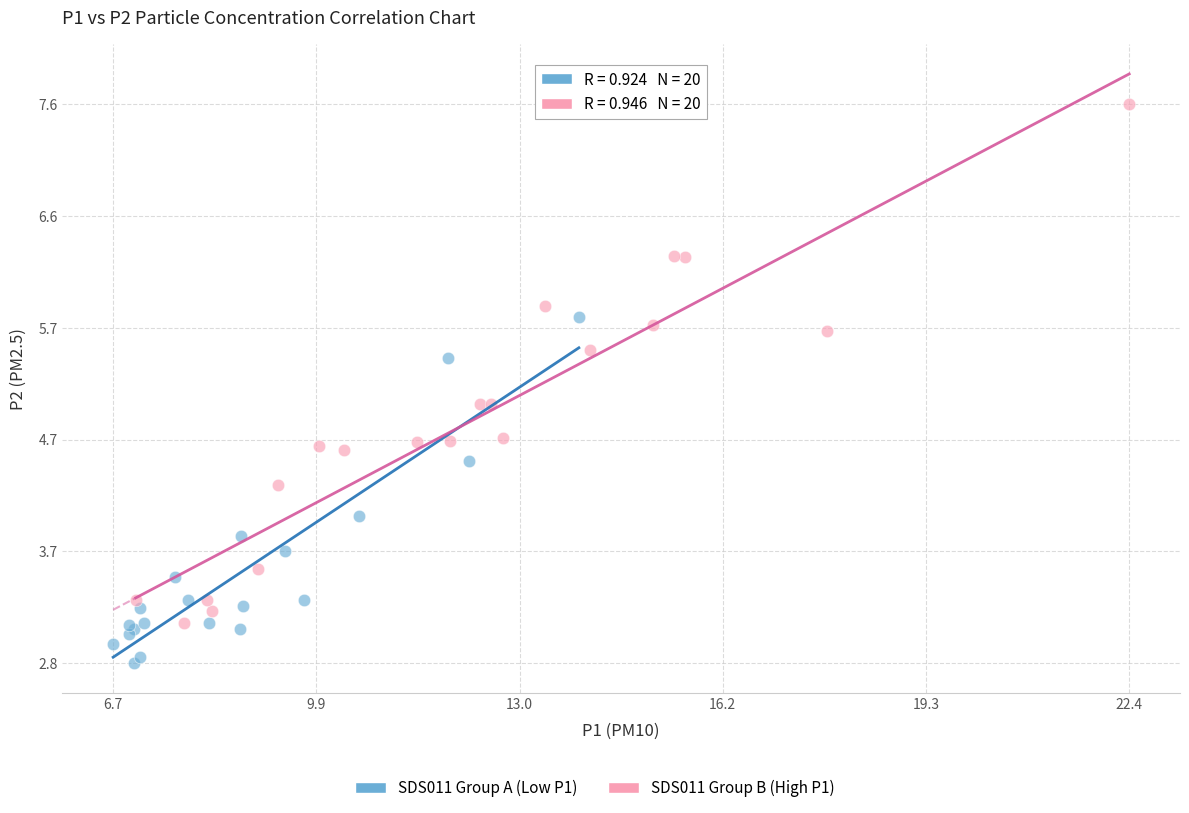

Which series contains the highest Y value?

SDS011 Group B (High P1)